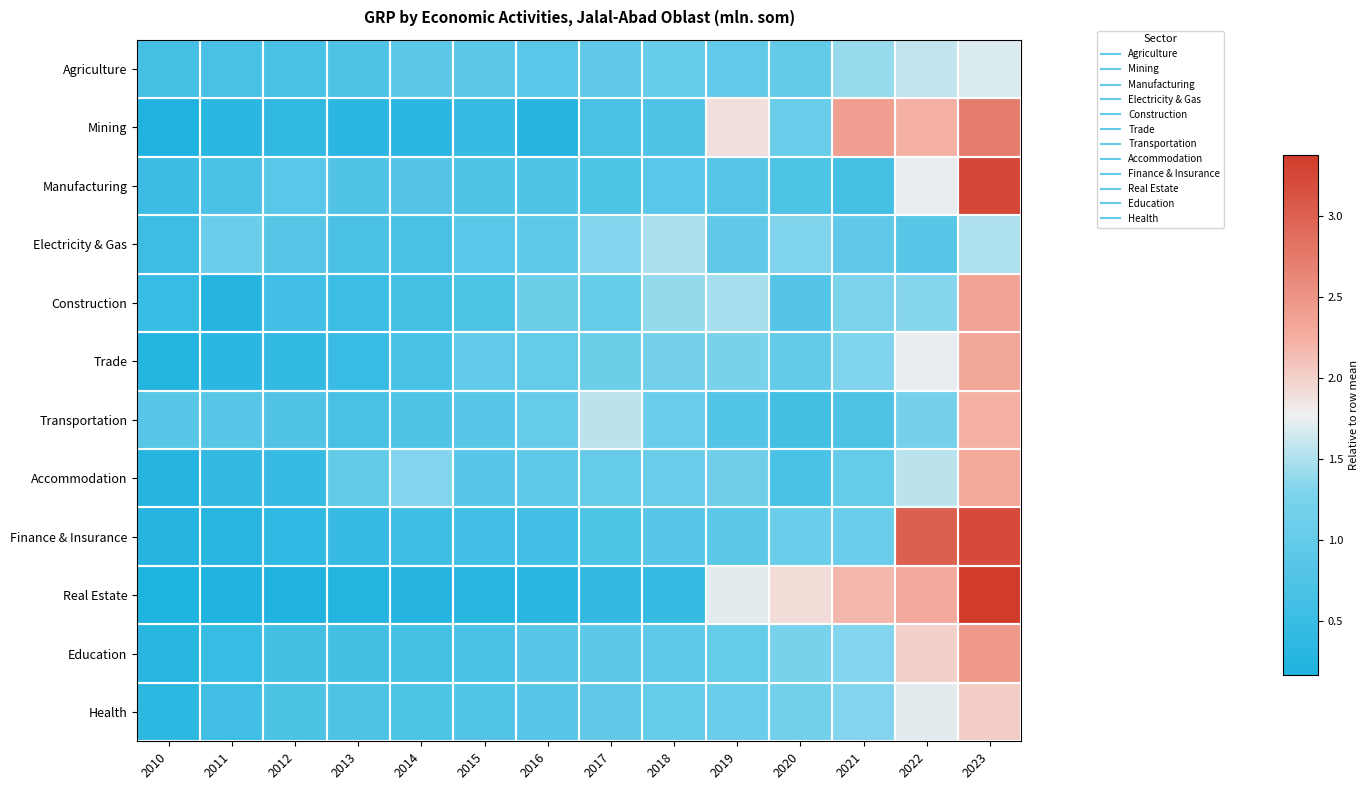

Which series changed the most between 2015 and 2022?

Finance & Insurance